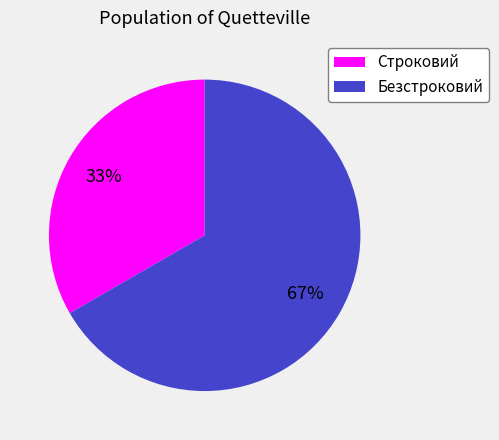

Is it true that Безстроковий is 81% of the pie?

False